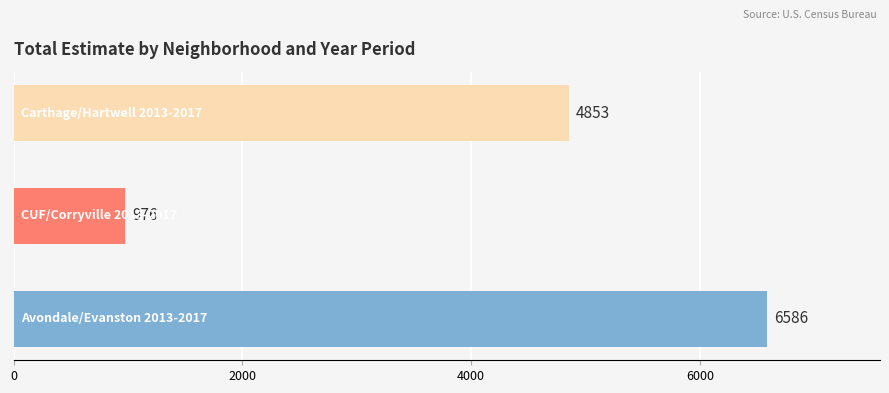

What is the smallest value displayed?

976